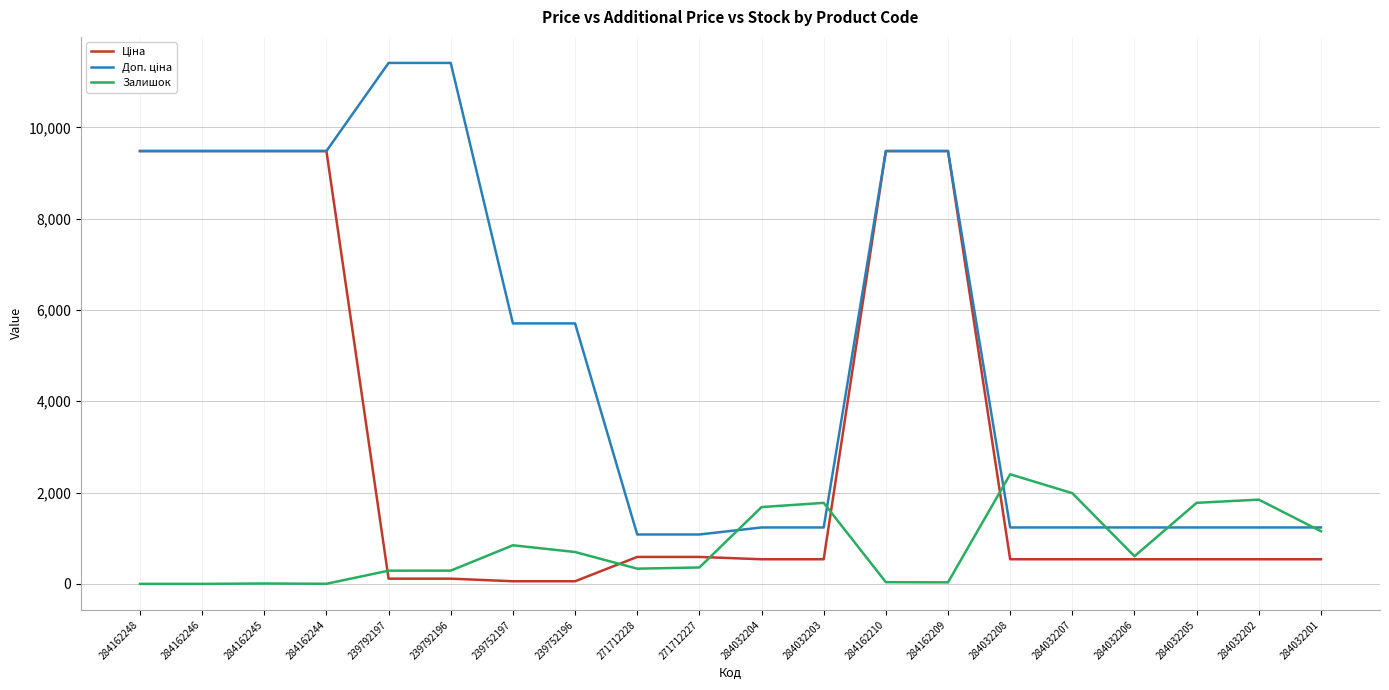

What is the maximum value shown in the chart?

11410.0